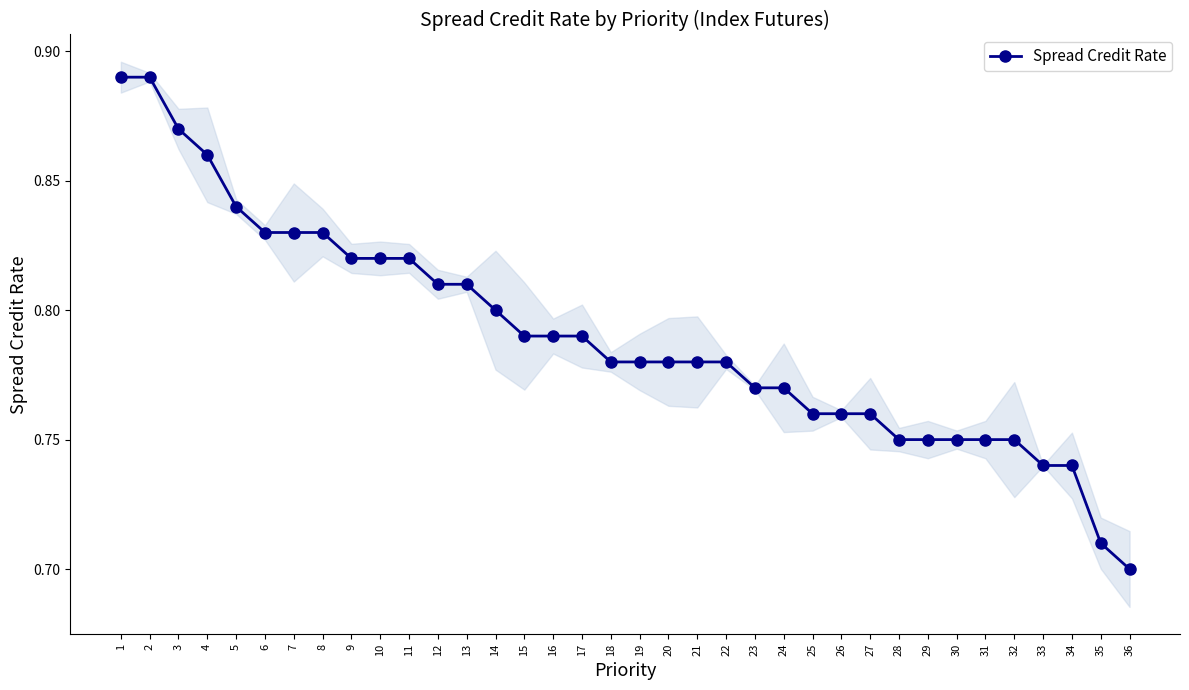

What is the difference between the maximum and minimum values?

0.2